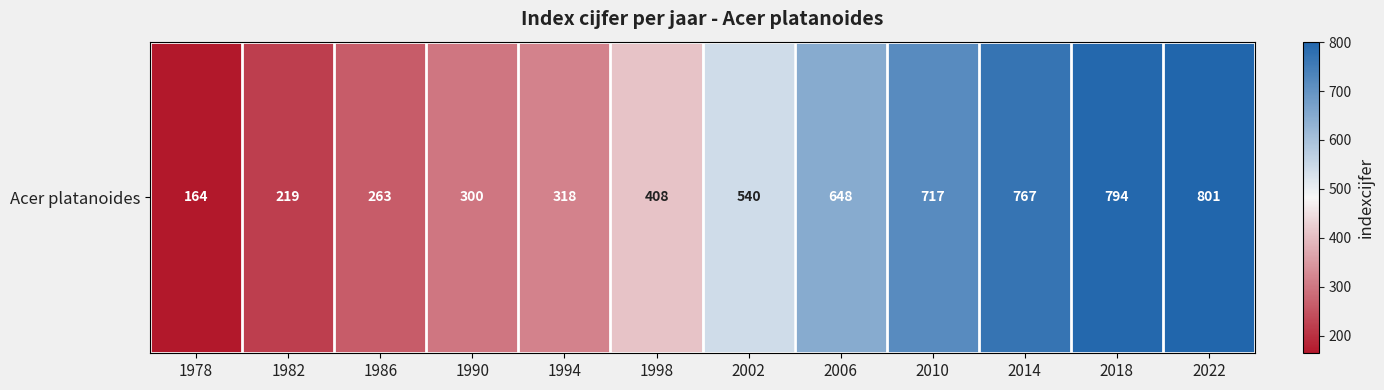

The value at 1998 is 713. True or false?

False